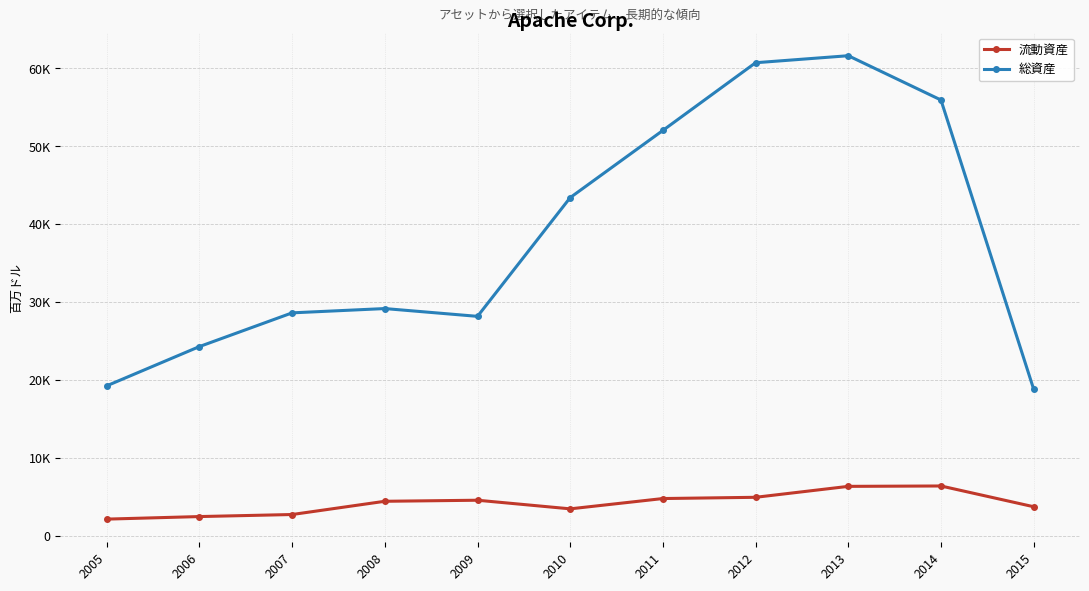

Is this an area chart (filled region under the line)?

No